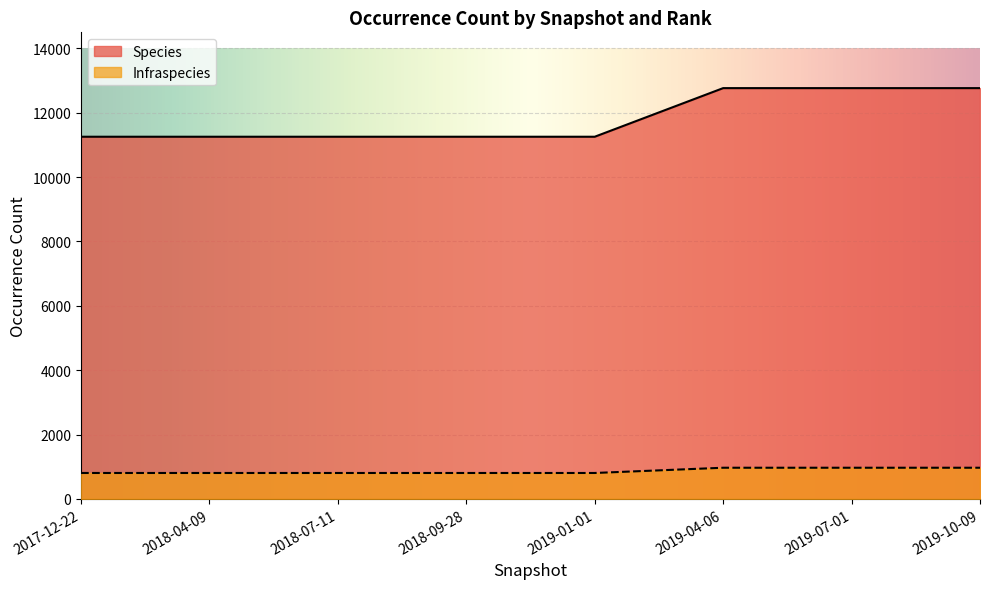

Is the value of Infraspecies at 2017-12-22 greater than the value of Species at 2018-07-11?

No